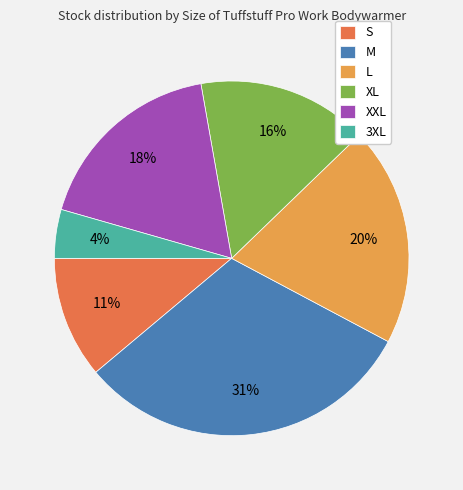

Count the number of slices in the pie.

6